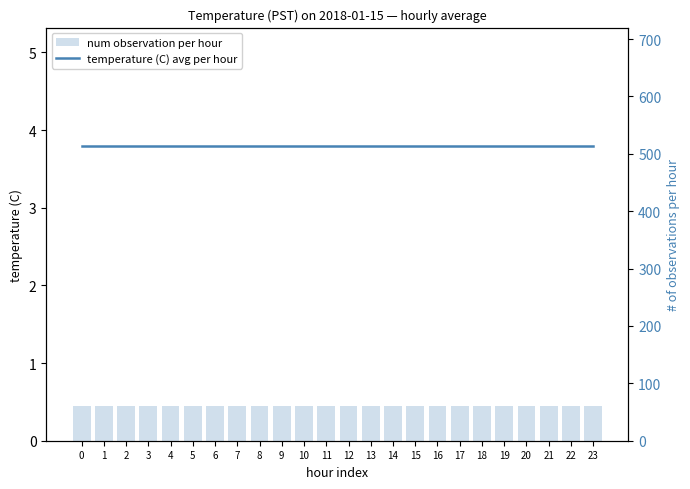

Between 20 and 14, which is larger?

20